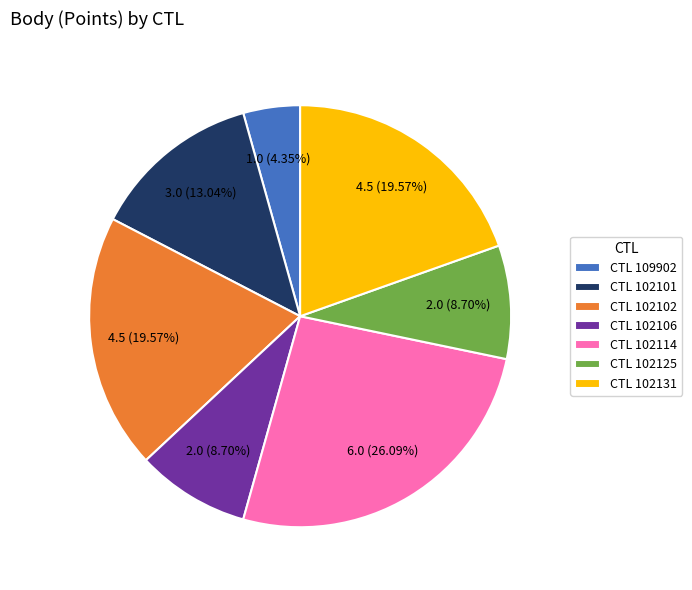

Does any single category account for the majority?

No